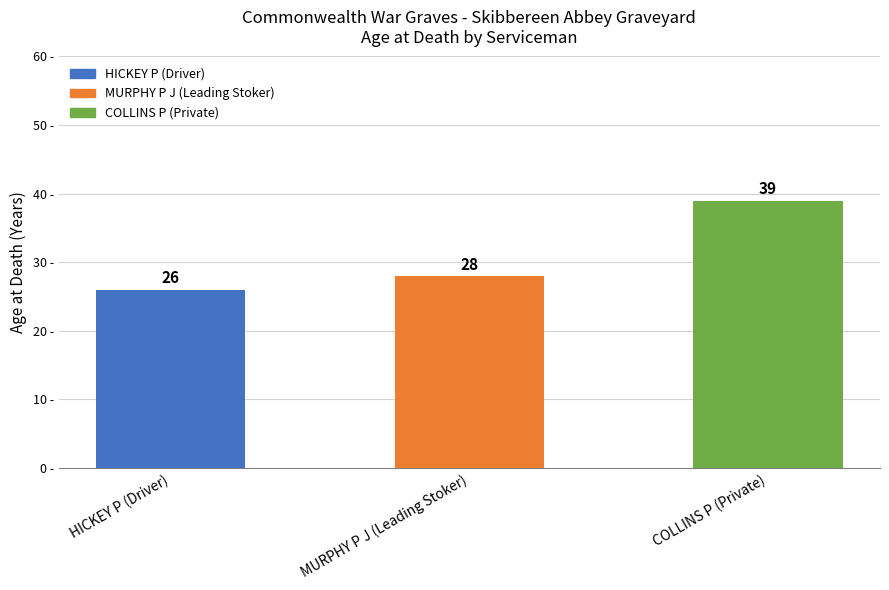

How many categories are shown in the chart?

3